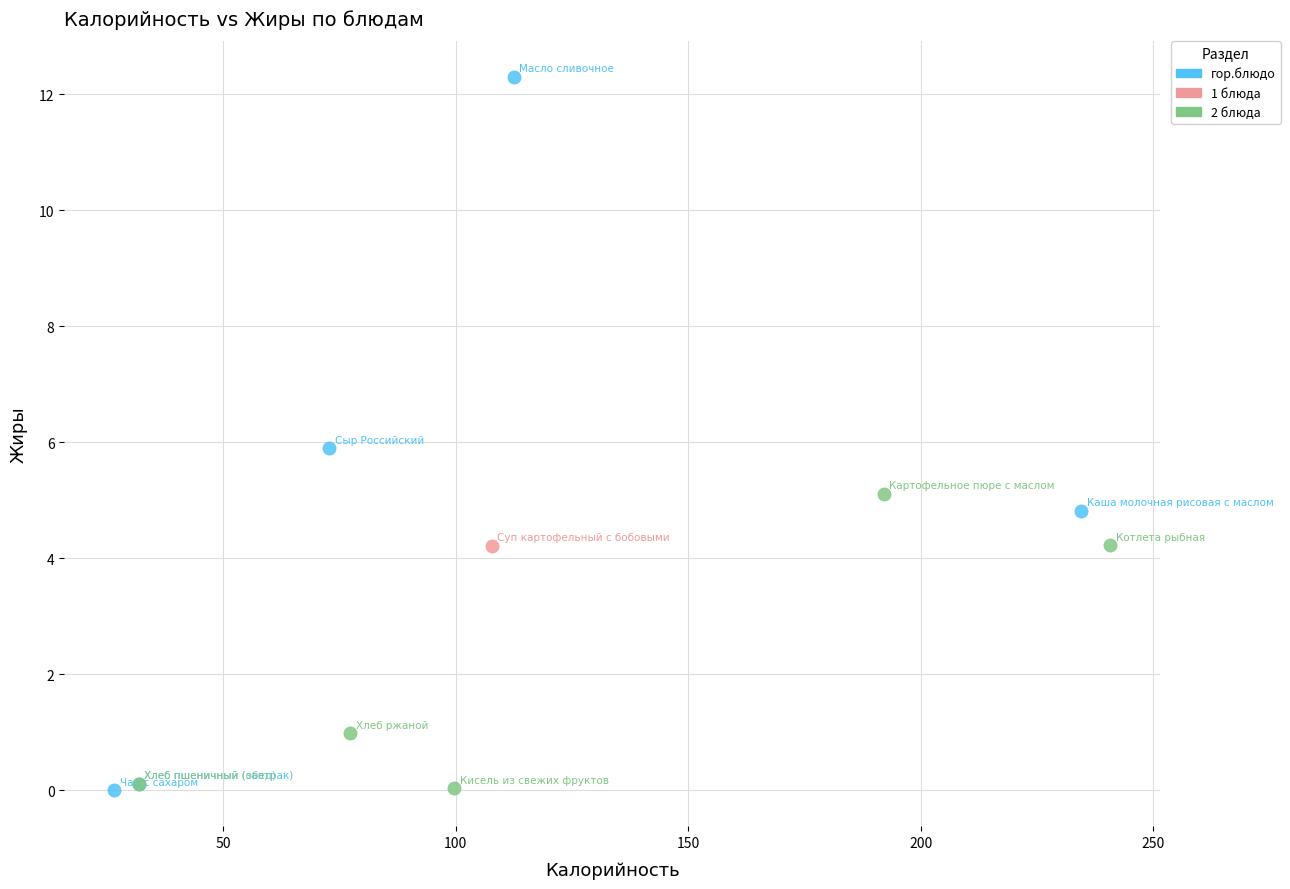

What are all the series names shown in the legend?

гор.блюдо, 1 блюда, 2 блюда